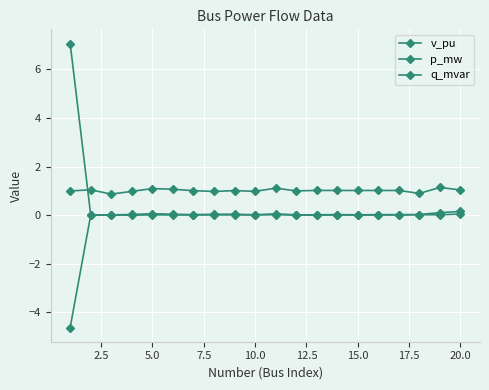

How many categories are shown in the chart?

20